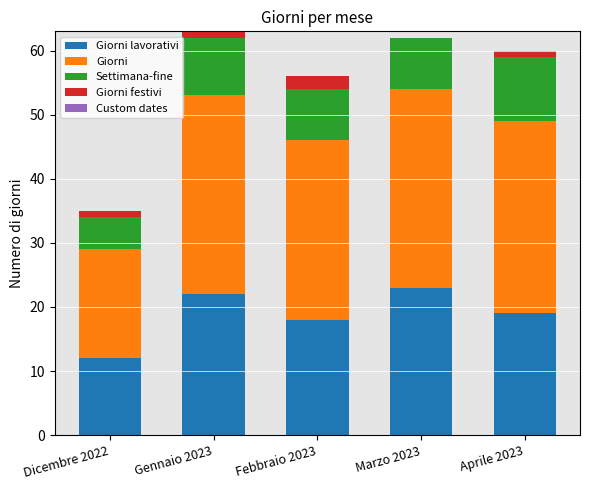

What is the highest value of the Giorni lavorativi series?

23